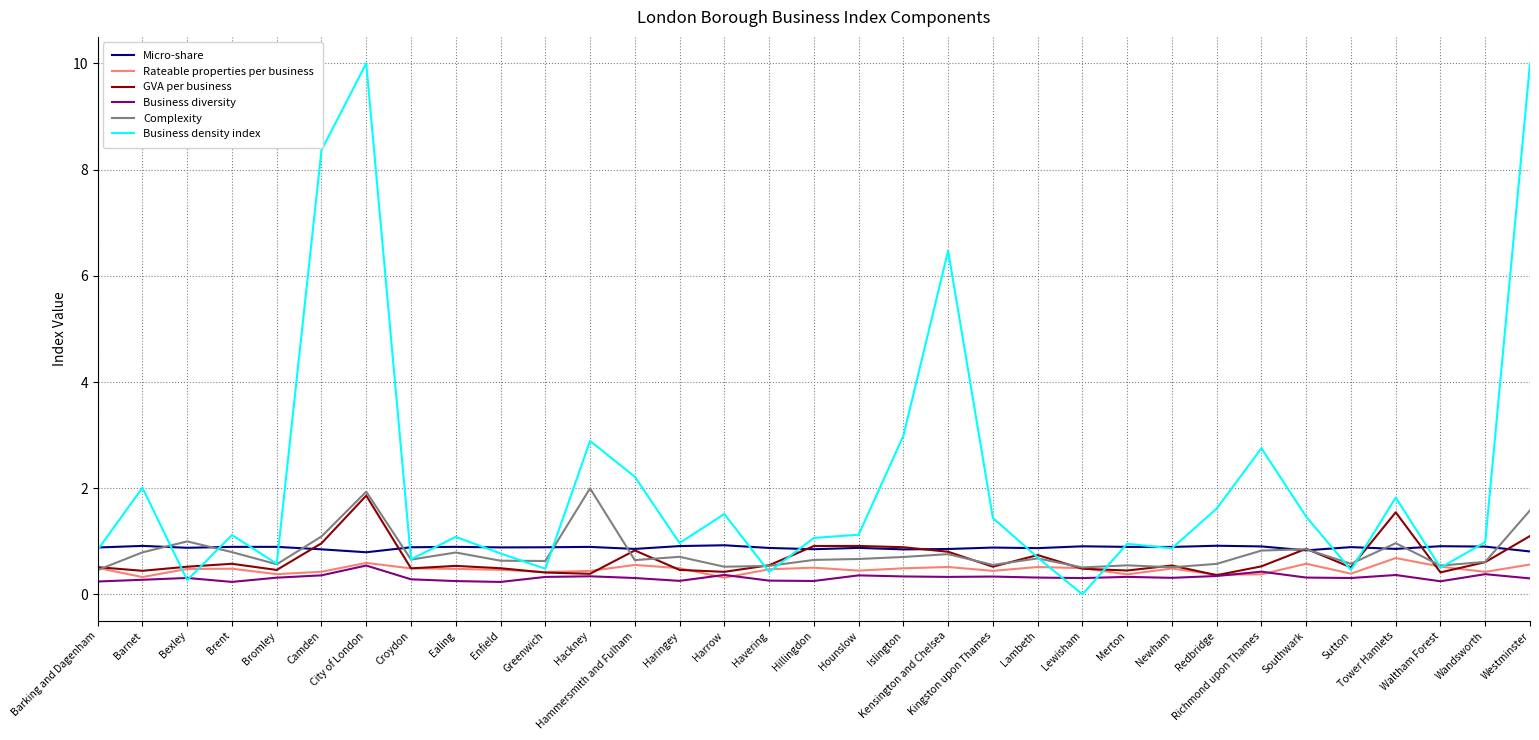

The value of Complexity at Bexley is 1.7. True or false?

False